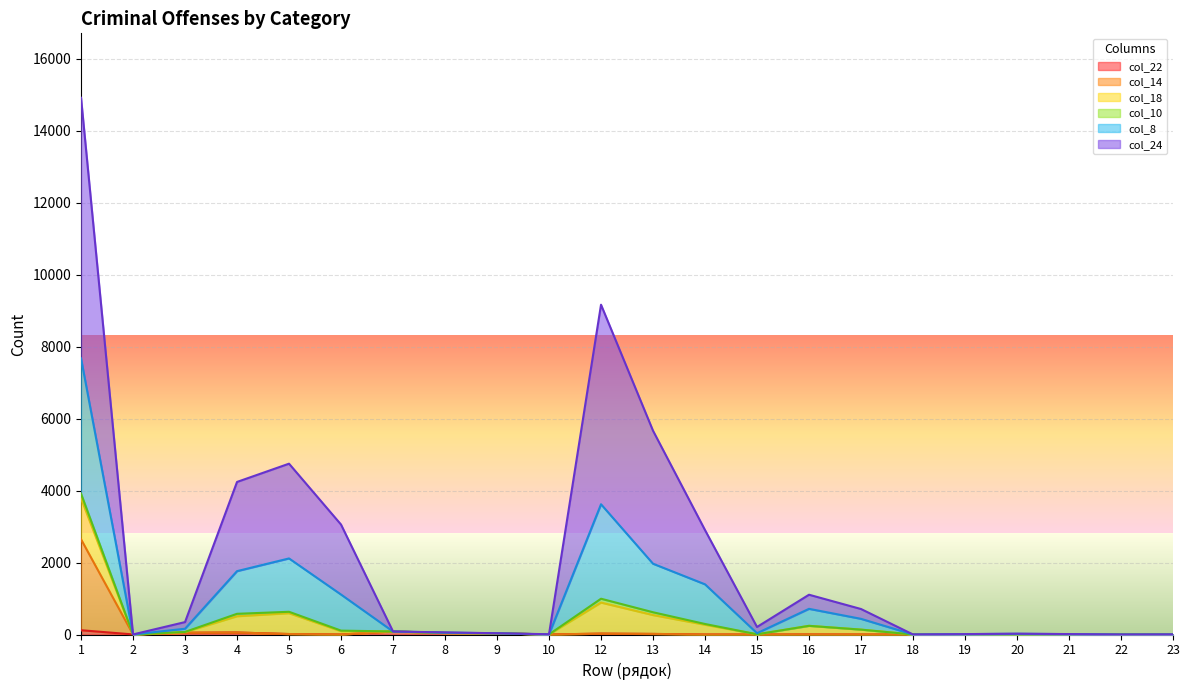

True or false: col_14 and col_22 intersect in this chart.

False